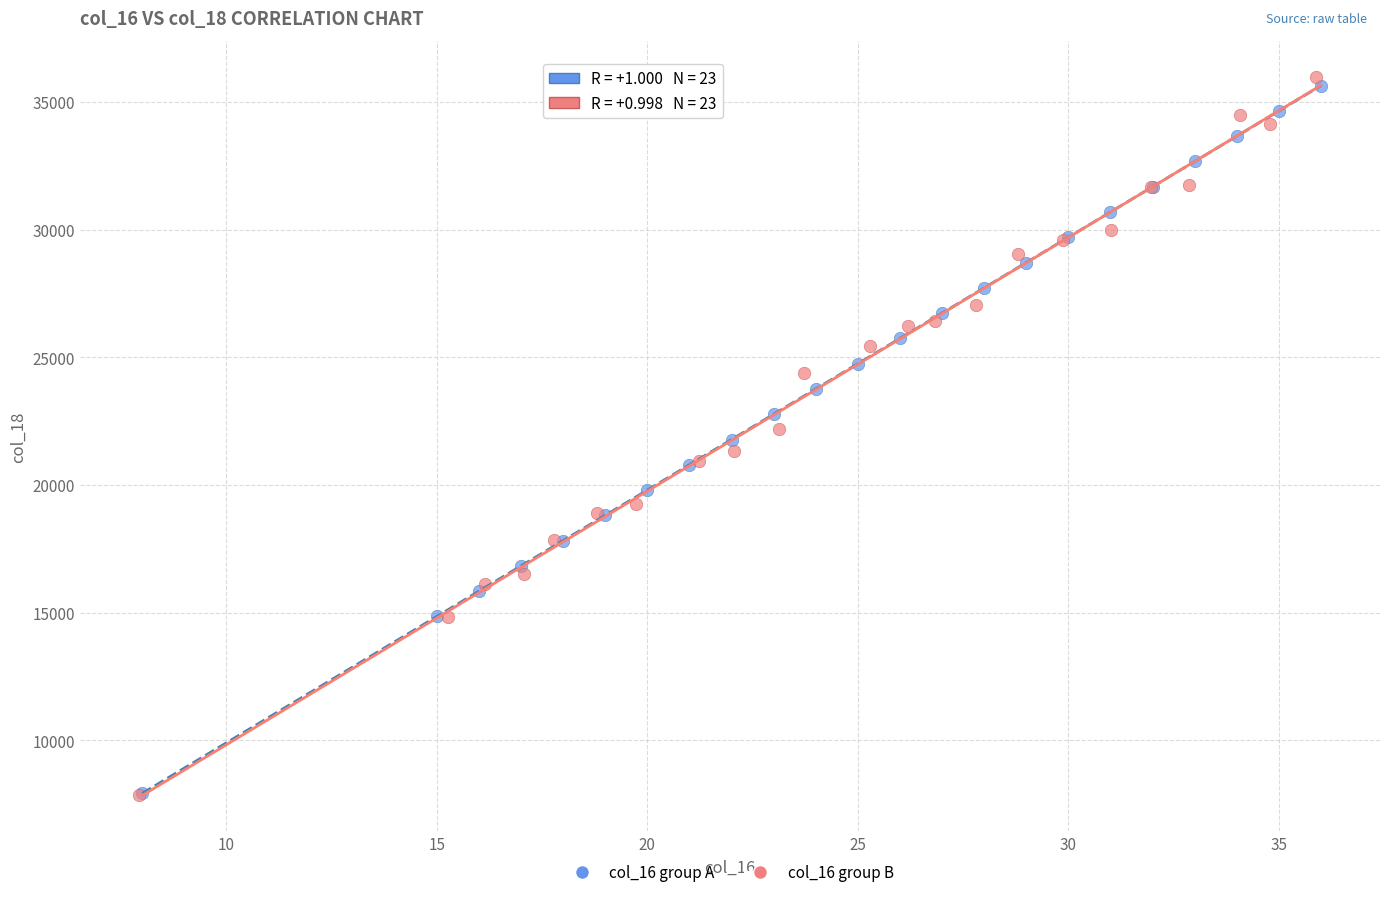

Which series has the widest spread of Y values?

col_16 group B